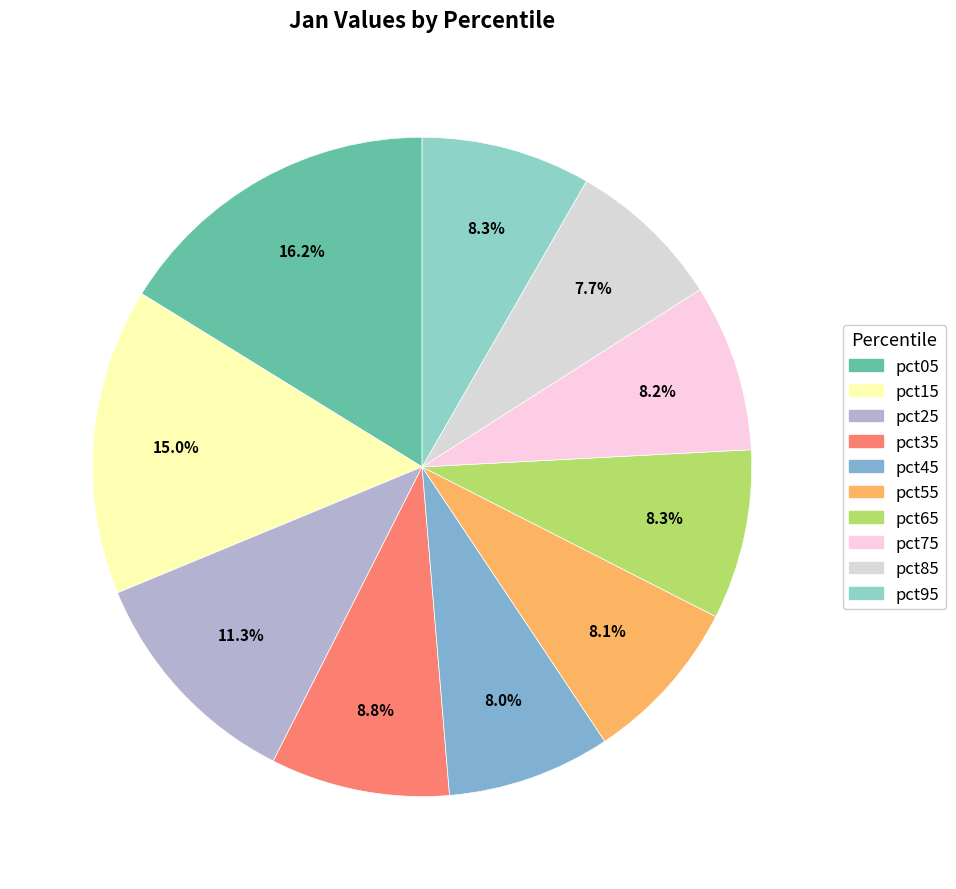

To the nearest percent, what portion does pct75 represent?

8%